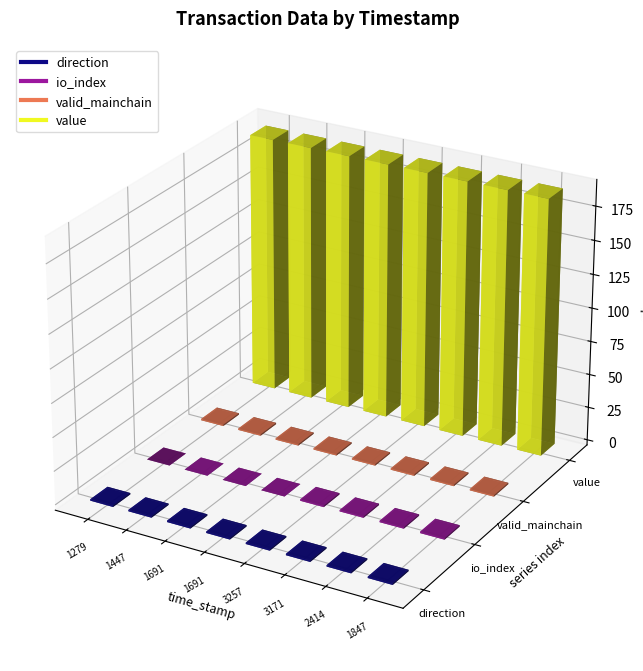

Is the value of valid_mainchain at 1546601279 greater than the value of io_index at 1546601691?

Yes